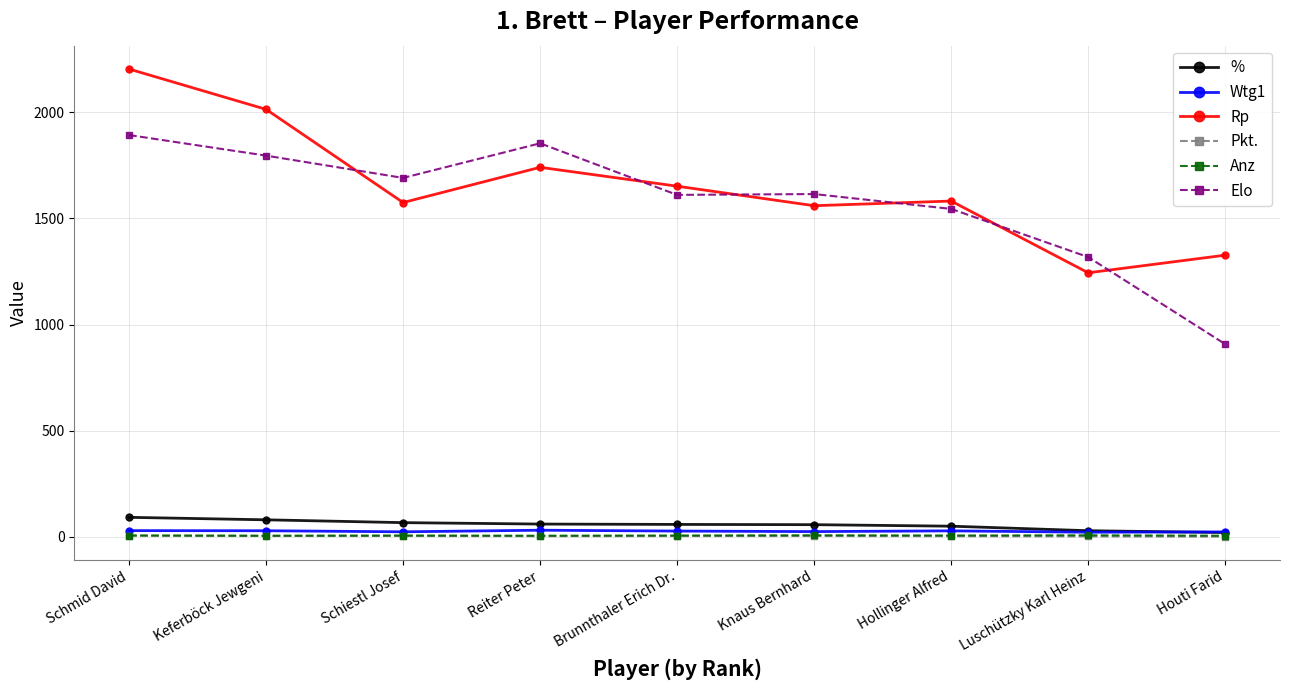

What is the lowest value of the Wtg1 series?

21.5